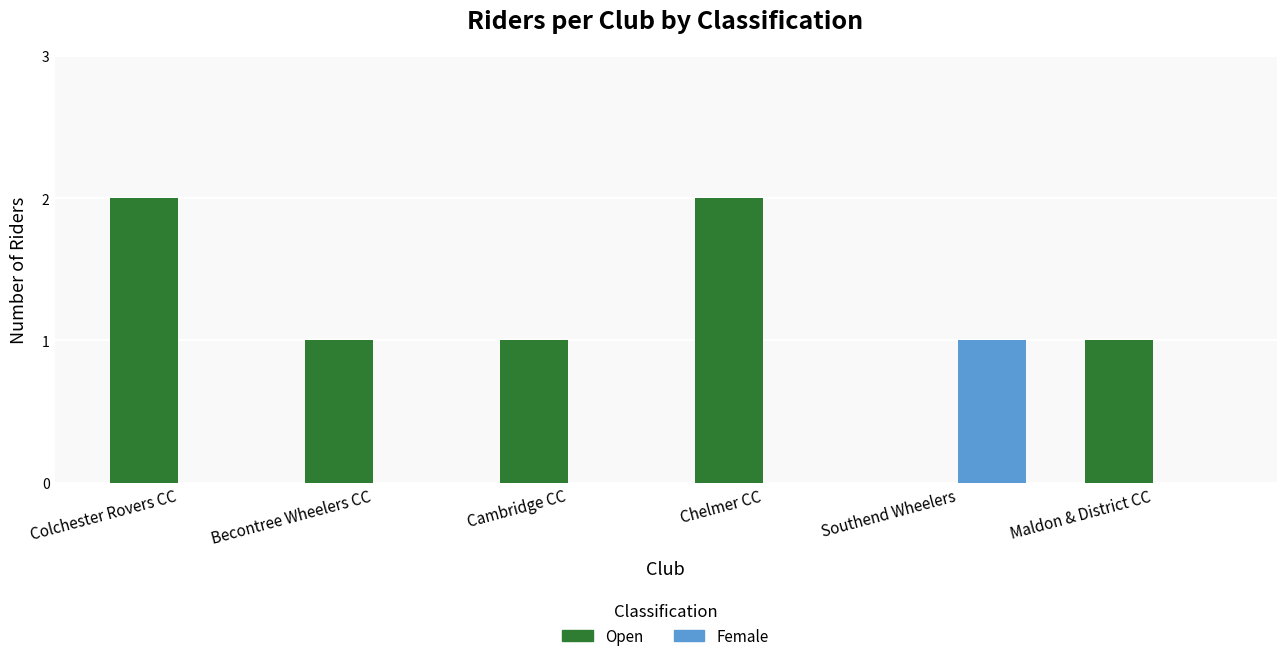

What is the total value across all series at Chelmer CC?

2